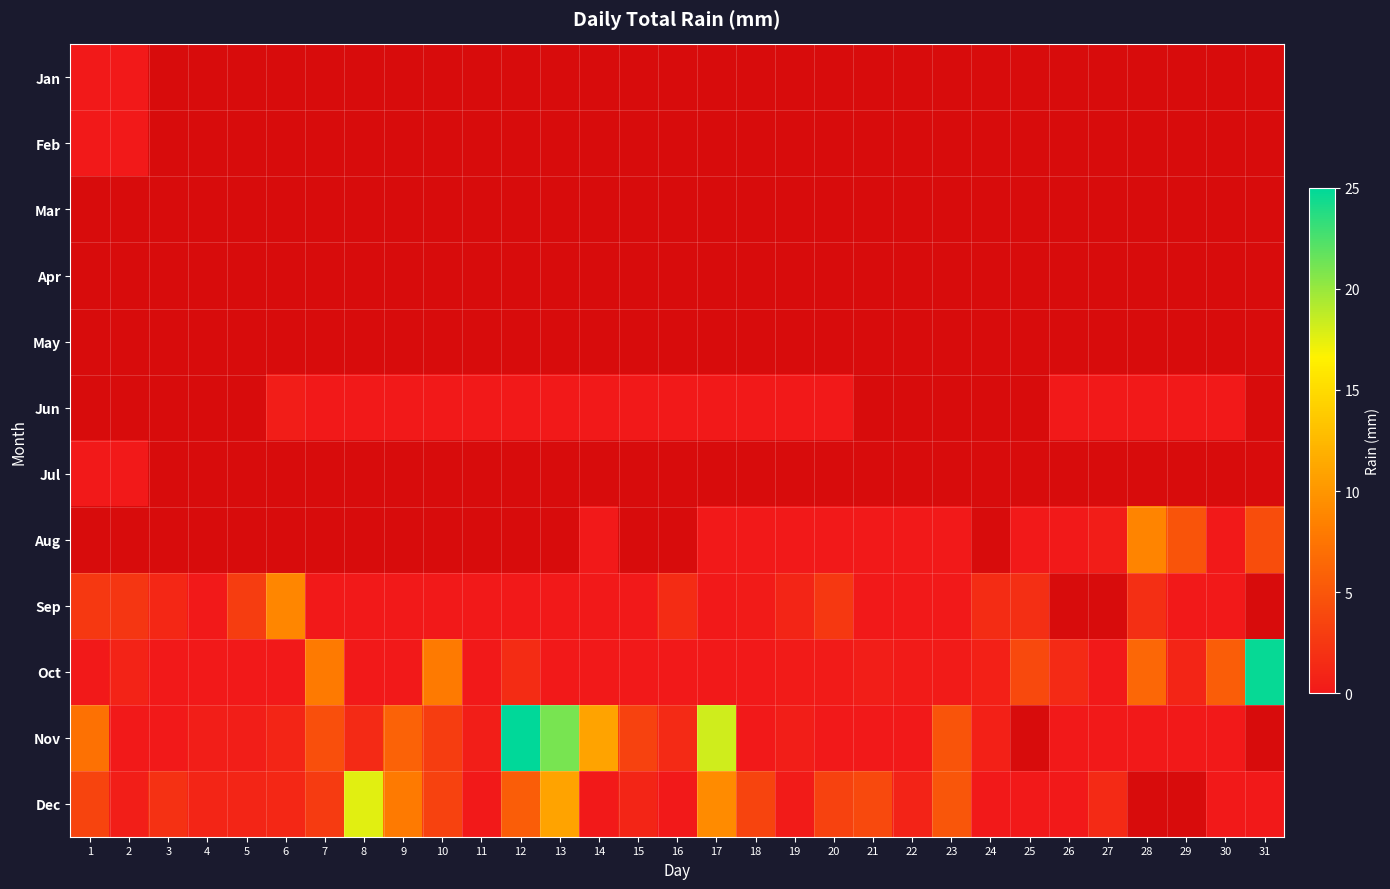

Which series has the widest spread of values?

Nov